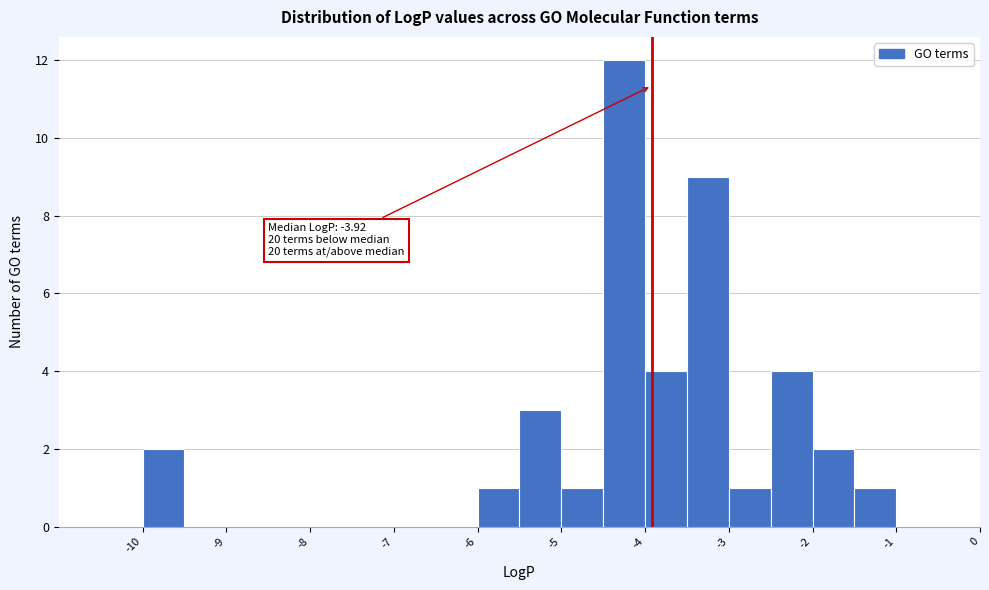

Which range on the x-axis has the tallest bar?

-4.5 to -4.0